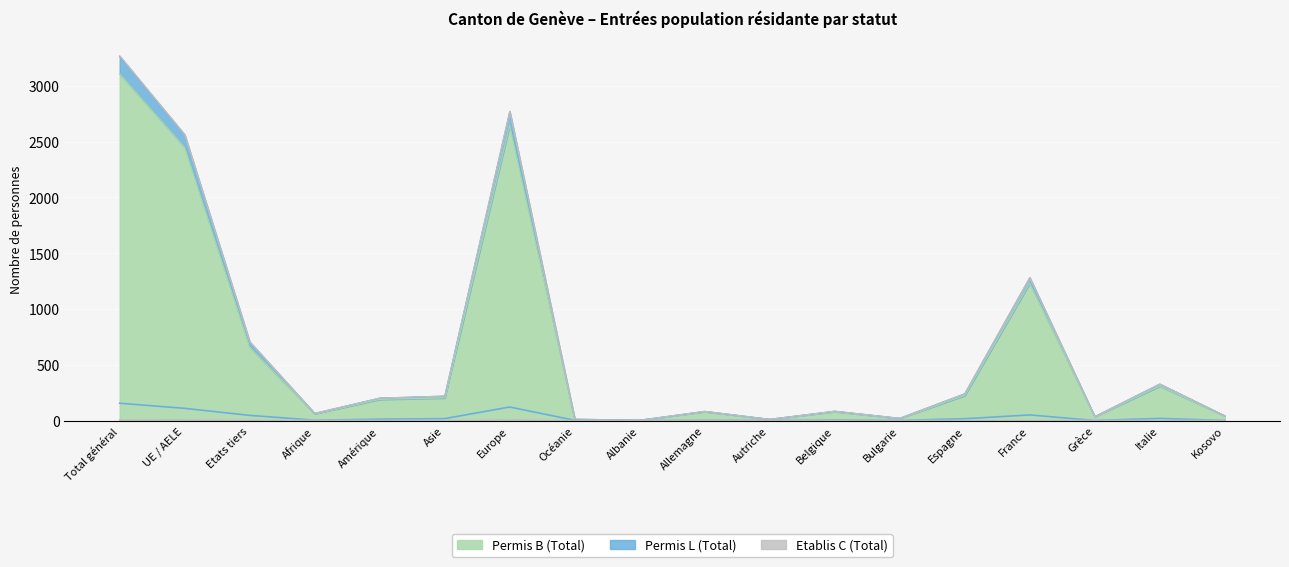

Reading left to right, extract all data points from this chart.

Permis B (Total): 3108	2450	658	61	189	202	2646	10	3	80	11	80	19	224	1230	35	308	42
Permis L (Total): 155	109	46	3	12	17	121	2	0	2	0	4	1	16	50	0	19	0
Etablis C (Total): 6	4	2	1	0	0	5	0	0	1	0	0	0	0	0	0	0	0